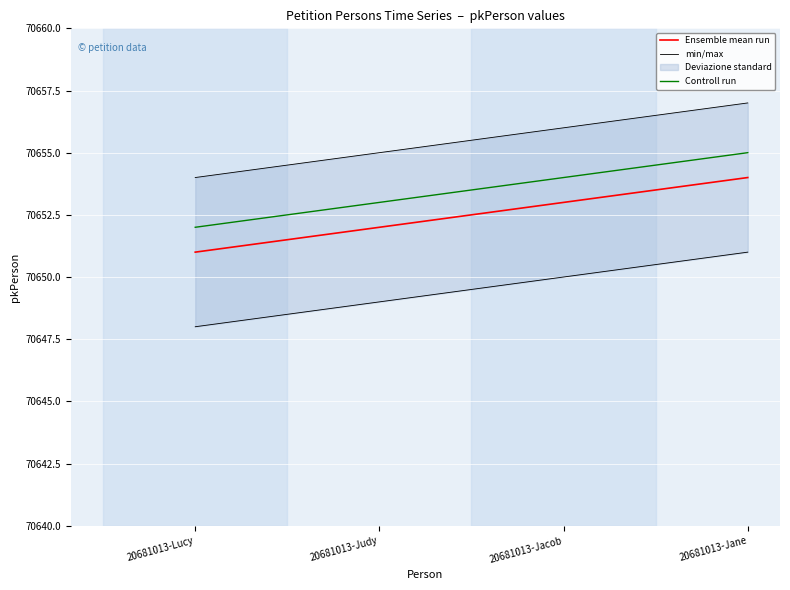

What value does the min/max series have at 20681013-Jacob?

70650